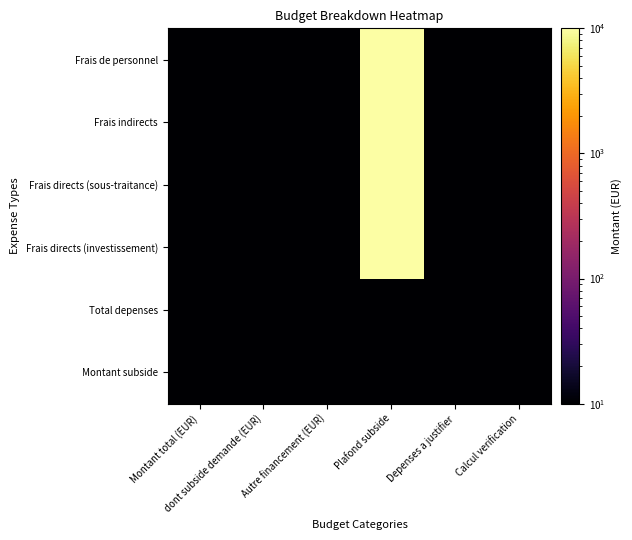

At how many categories does at least one series exceed 17926?

1